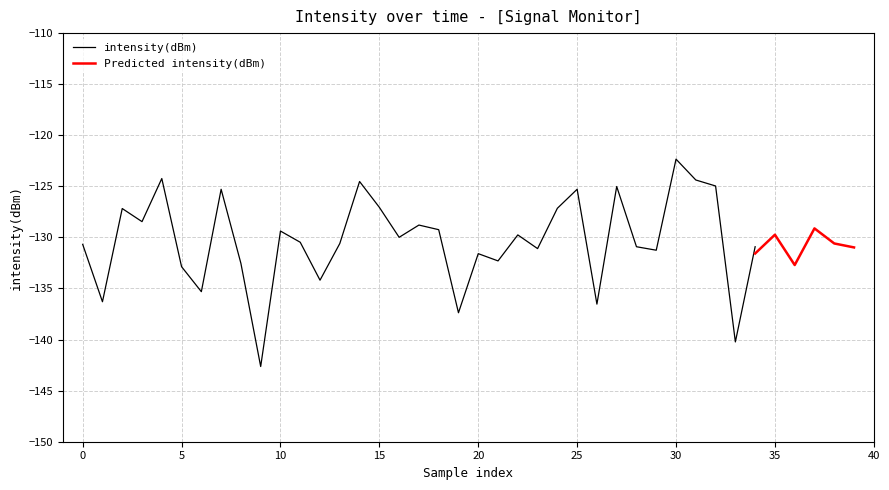

Does the chart display data point markers on the line(s)?

No